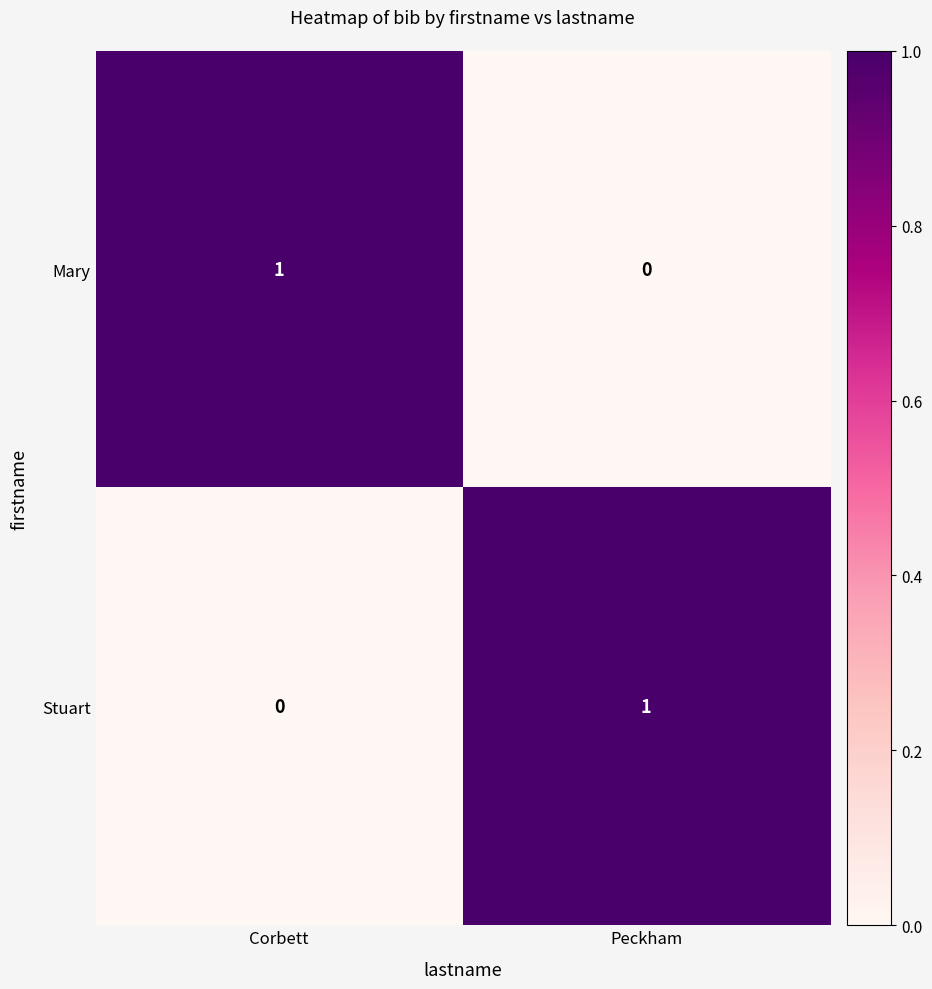

At Corbett, list the series in order from largest to smallest.

Mary, Stuart